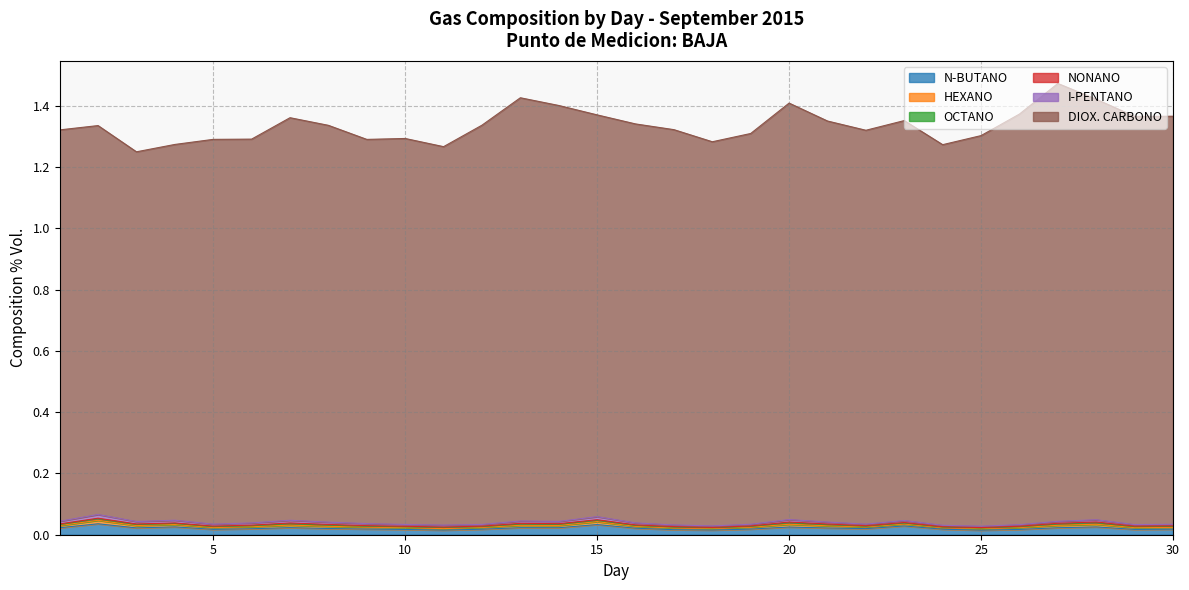

At which category does the chart reach its minimum across all series?

24